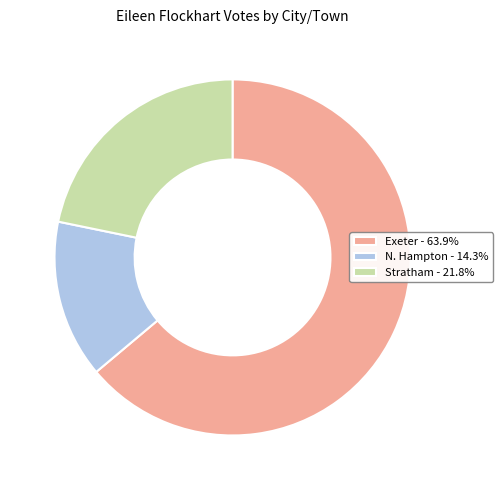

The Stratham slice represents 10% of the pie. True or false?

False